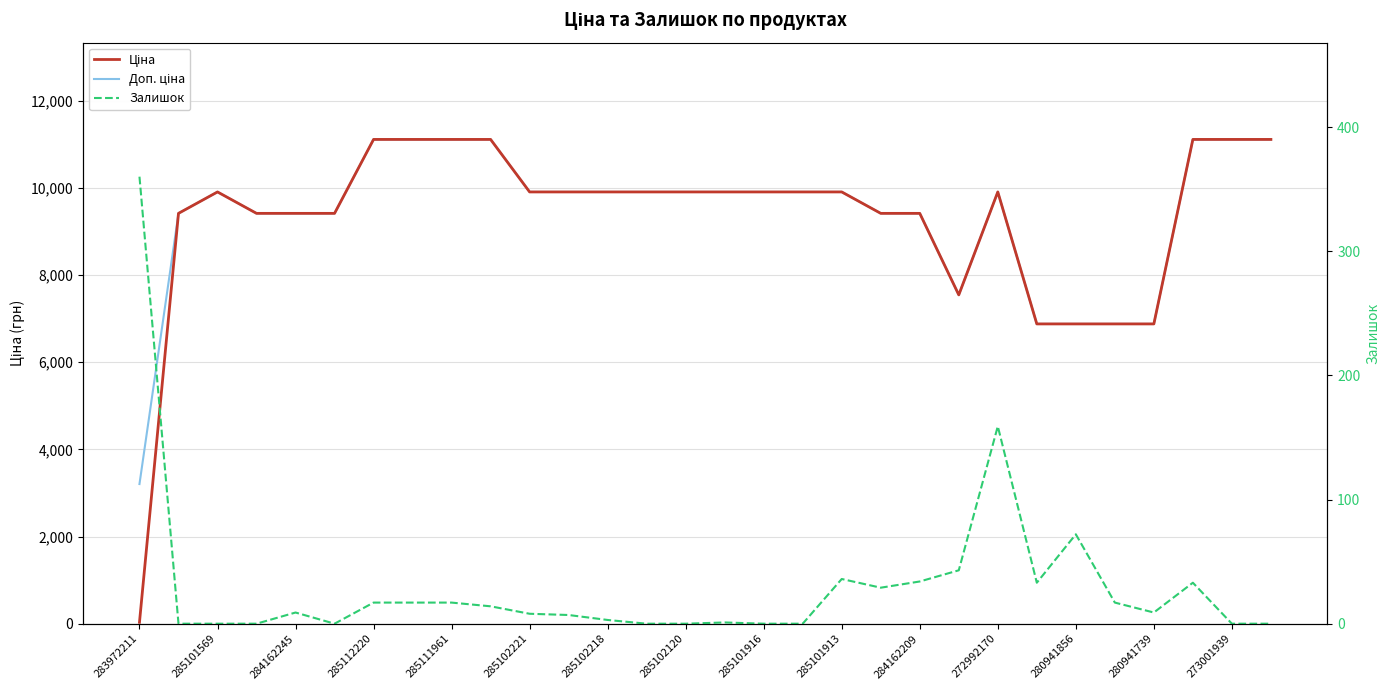

What position from the right is 272992170?

8